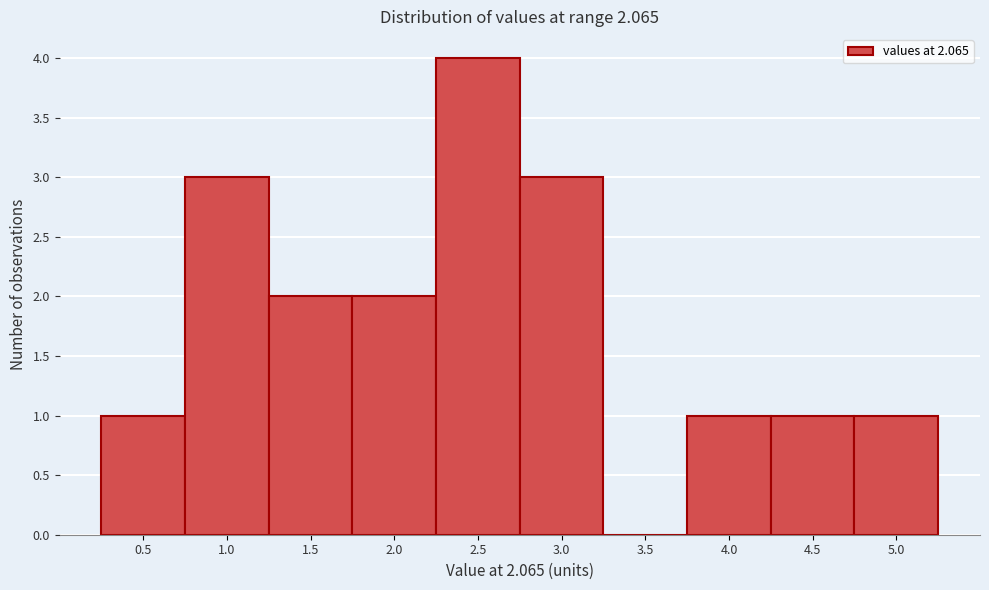

Reading right to left, list all the values displayed in this chart.

5.0=1	4.5=1	4.0=1	3.5=0	3.0=3	2.5=4	2.0=2	1.5=2	1.0=3	0.5=1